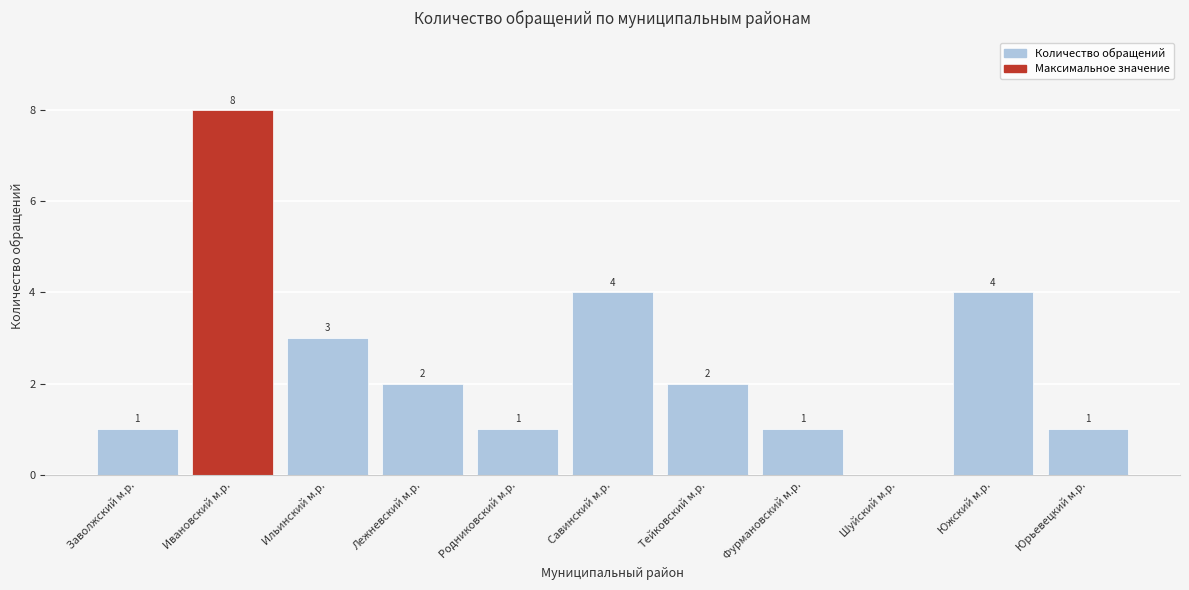

Reading left to right, list all the values displayed in this chart.

Заволжский м.р.=1	Ивановский м.р.=8	Ильинский м.р.=3	Лежневский м.р.=2	Родниковский м.р.=1	Савинский м.р.=4	Тейковский м.р.=2	Фурмановский м.р.=1	Шуйский м.р.=0	Южский м.р.=4	Юрьевецкий м.р.=1